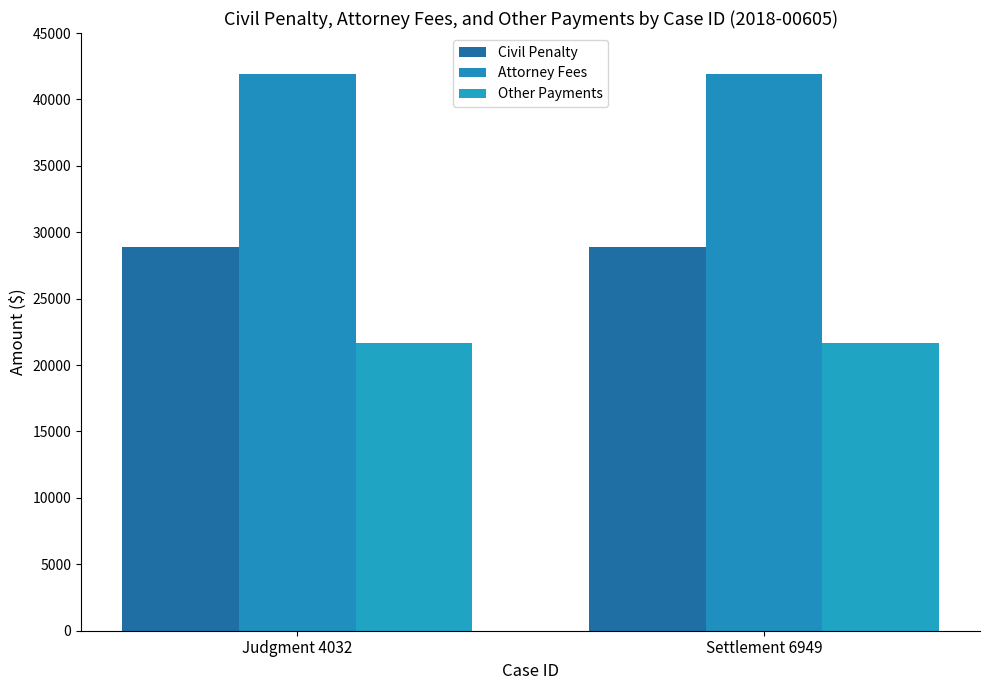

Reading left to right, transcribe all the data shown in this chart.

Civil Penalty: Judgment 4032=28908	Settlement 6949=28908
Attorney Fees: Judgment 4032=41911	Settlement 6949=41911
Other Payments: Judgment 4032=21681	Settlement 6949=21681